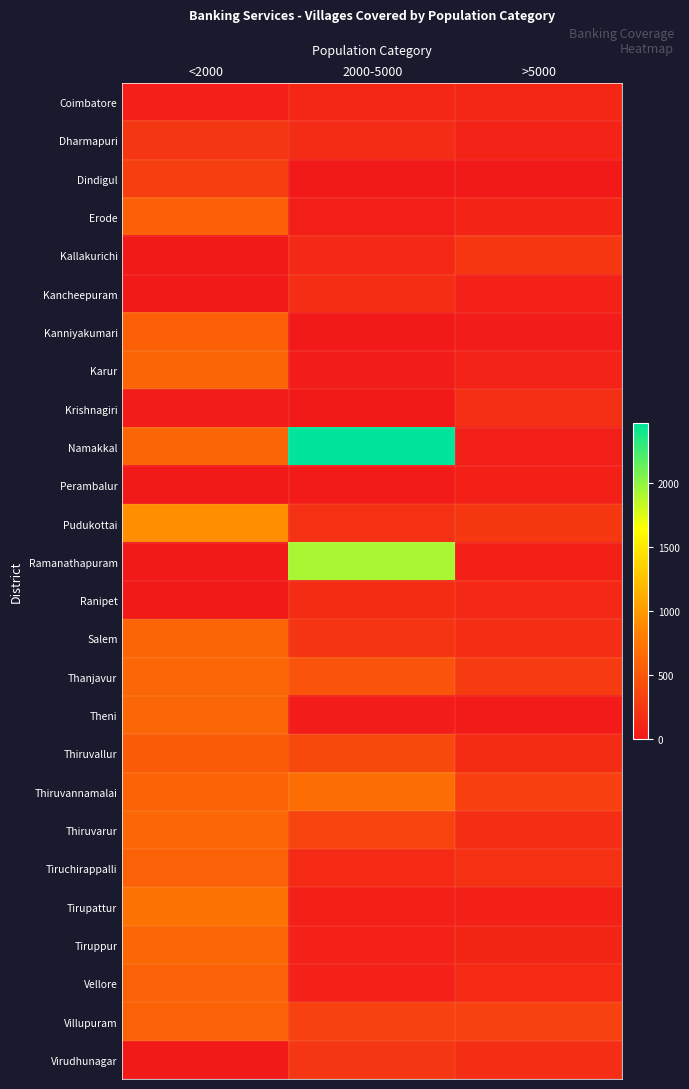

Count the number of data series in this chart.

26